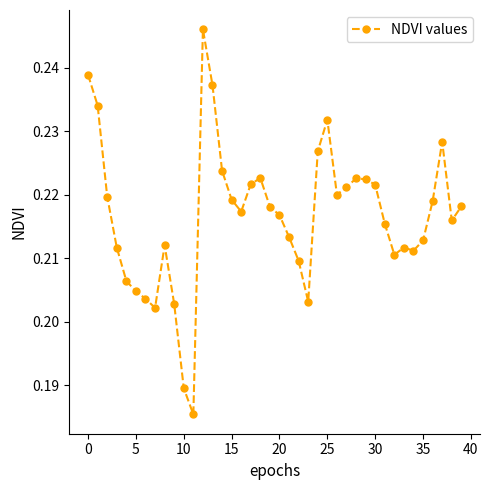

True or false: there are more than 1 points higher than both neighbors.

True